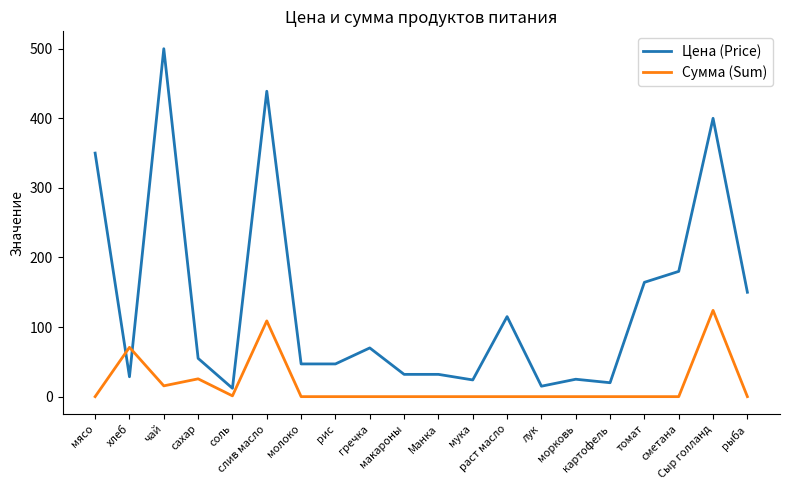

Which series has the largest range (max minus min)?

Цена (Price)